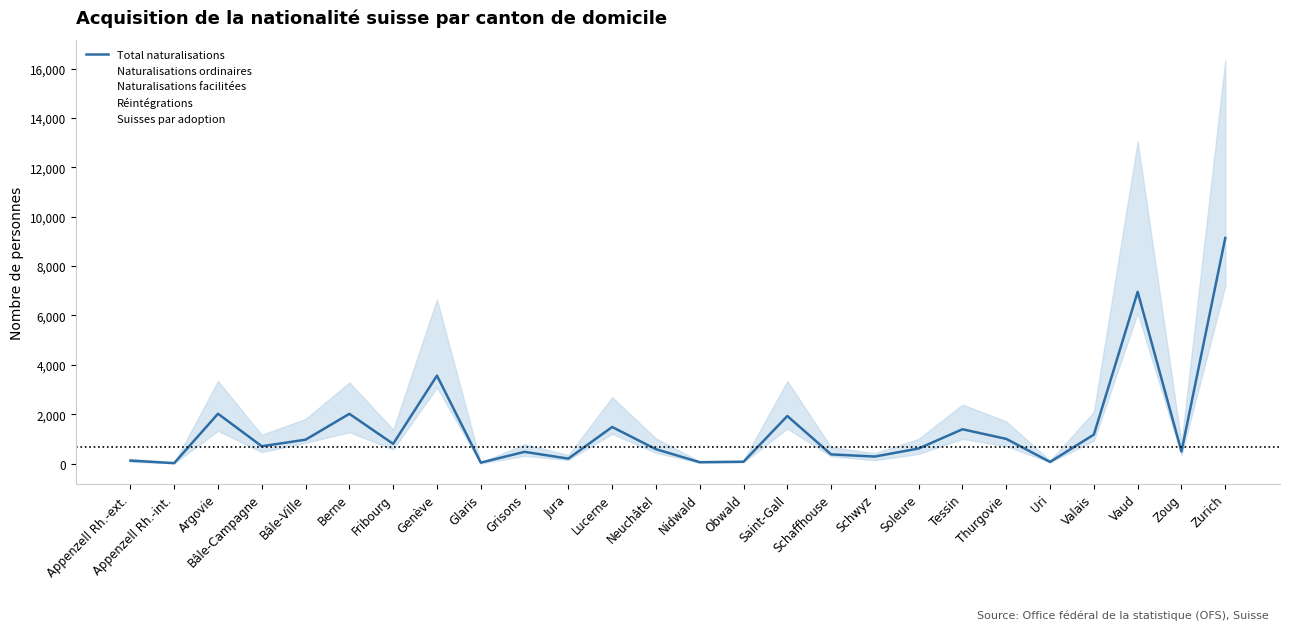

Is it true that the value at Berne is 2014?

True